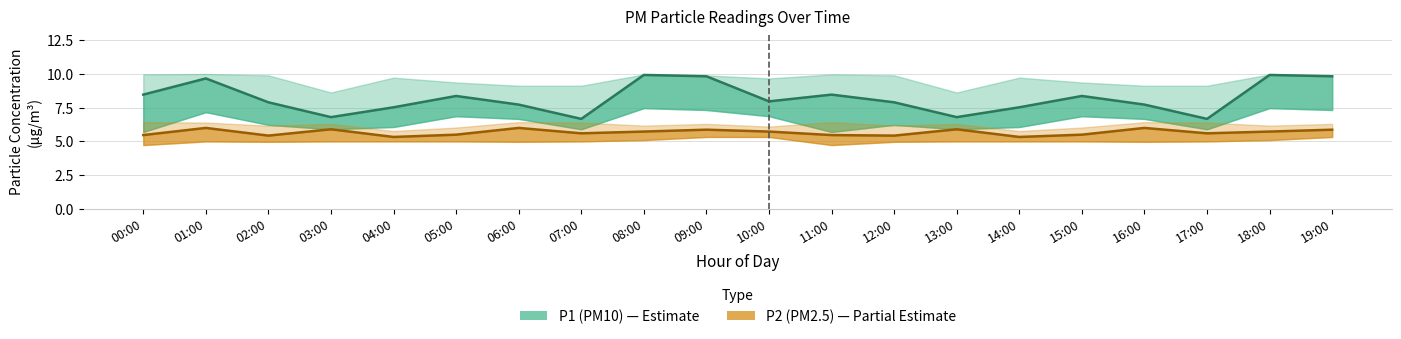

What is the difference between the P1_upper values at 00:00 and 13:00?

1.3